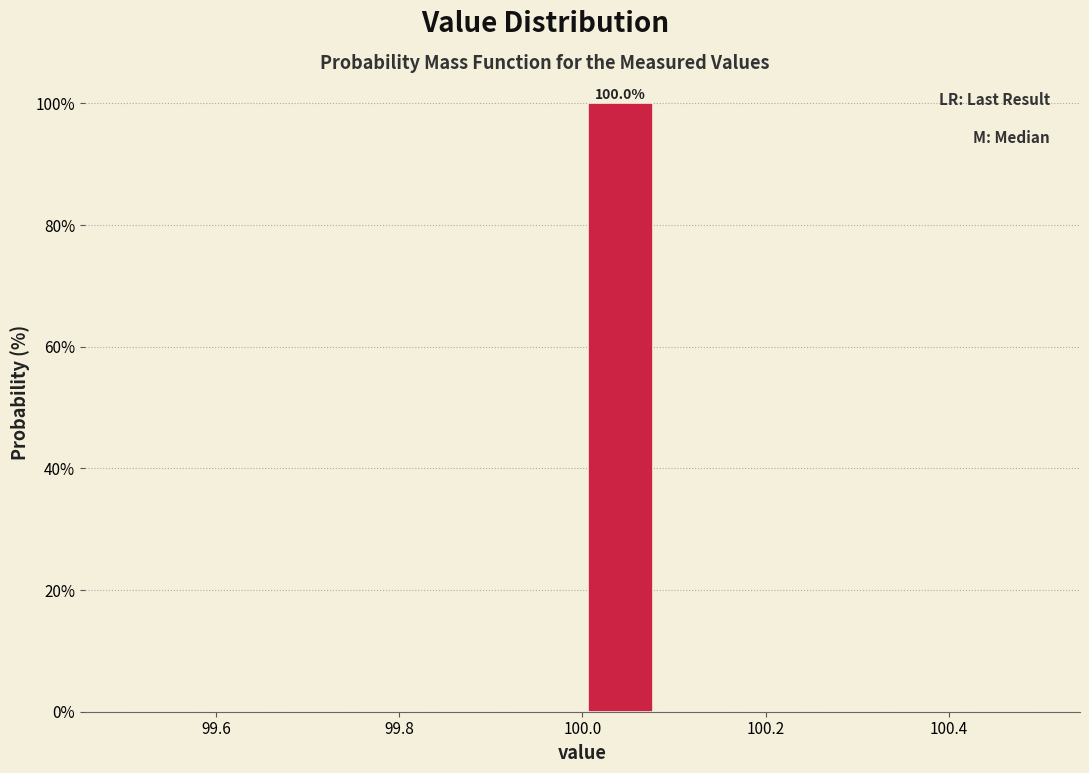

Over which range of the x-axis is the bar tallest?

100.00 to 100.08